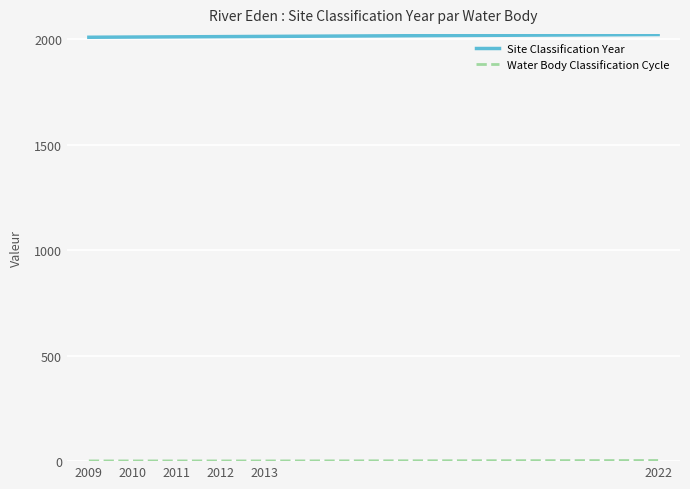

The Site Classification Year series shows 2009 at 2009. True or false?

True